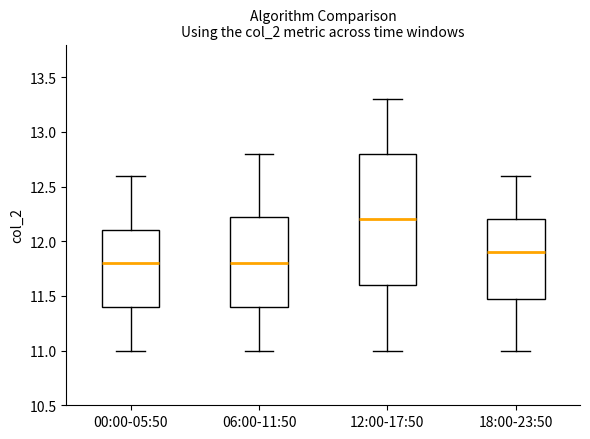

Where is the lower edge of the box for 18:00-23:50 on the y-axis? The values are not printed on the chart, so give them approximately, as read against the axis.

11.50